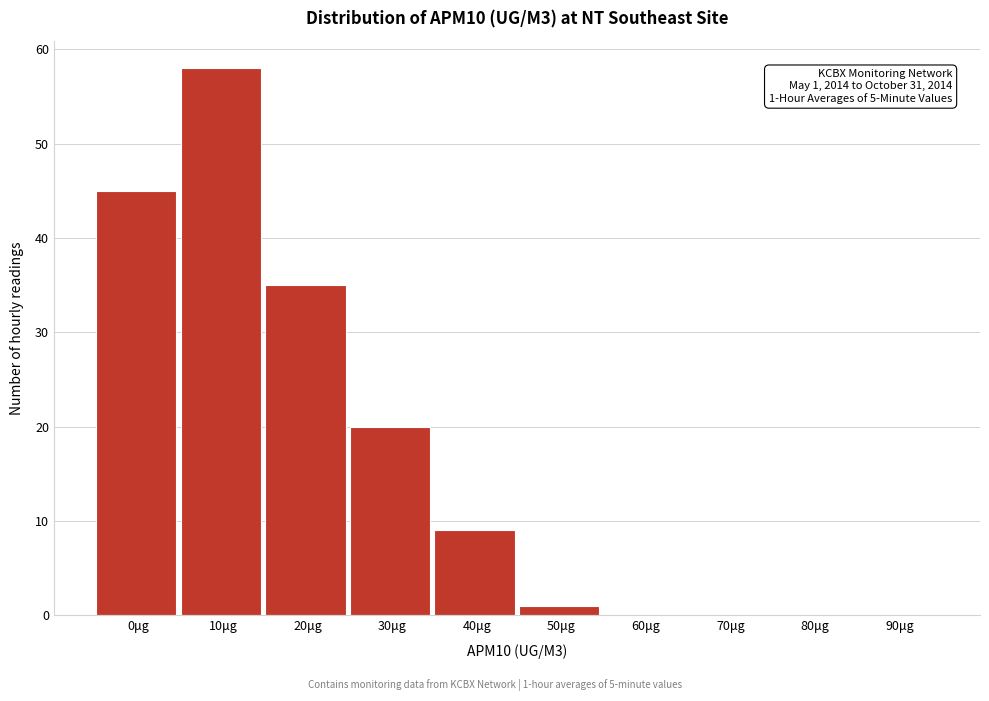

Reading right to left, what are all the values shown in this chart?

90μg=0	80μg=0	70μg=0	60μg=0	50μg=1	40μg=9	30μg=20	20μg=35	10μg=58	0μg=45